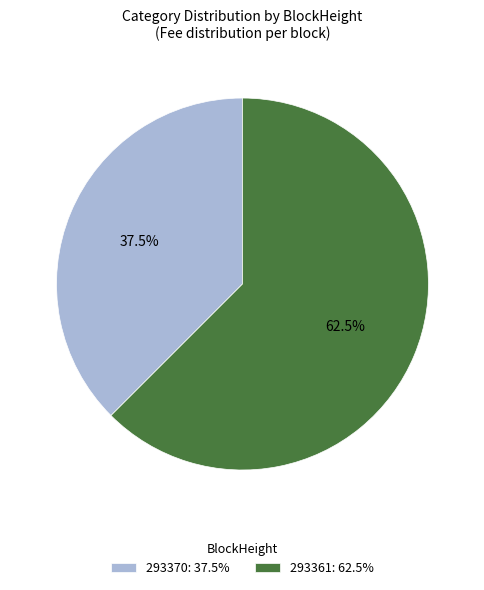

Between 293370 and 293361, which is larger?

293361